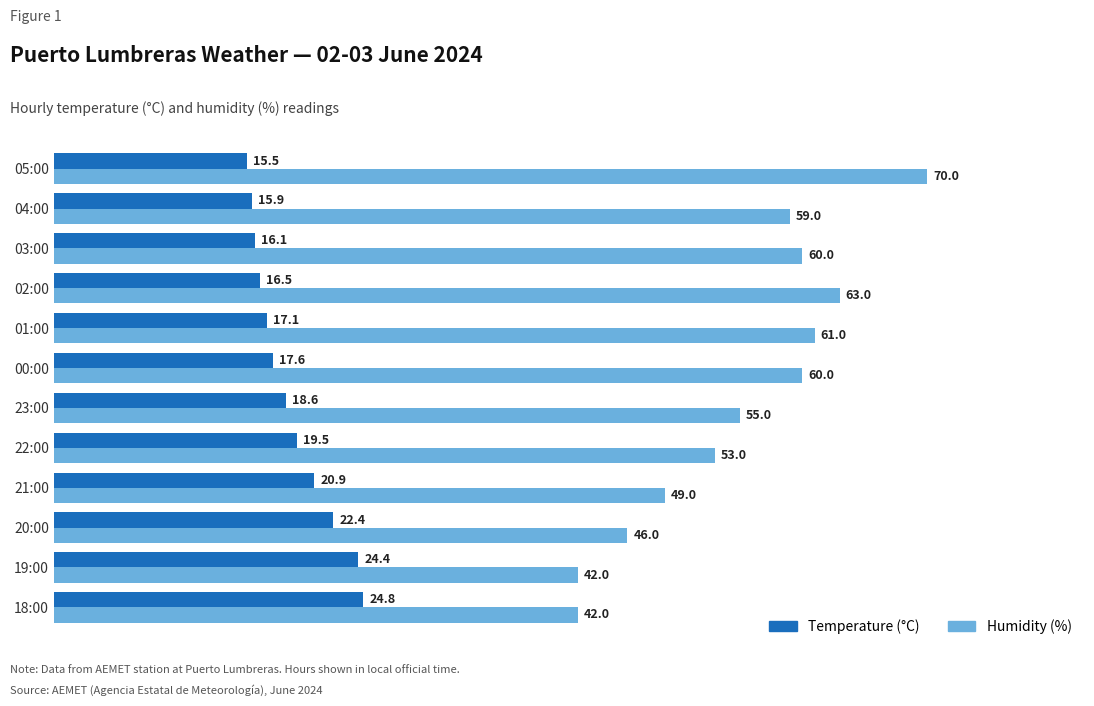

The Humidity (%) series shows 53.0 at 22:00. True or false?

True